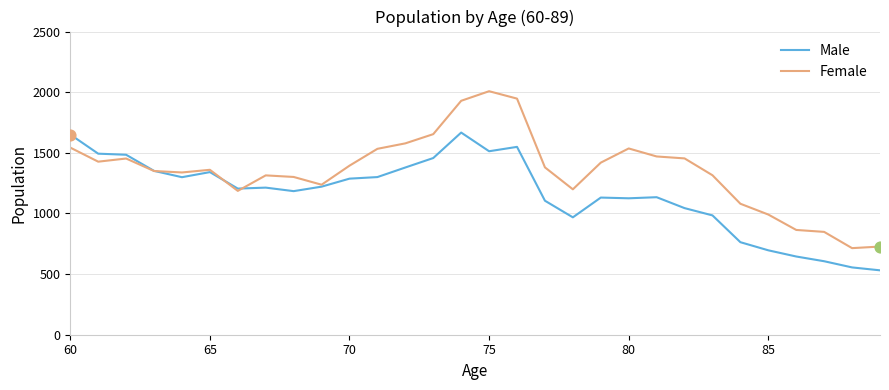

Which series has the largest total across all categories?

Female